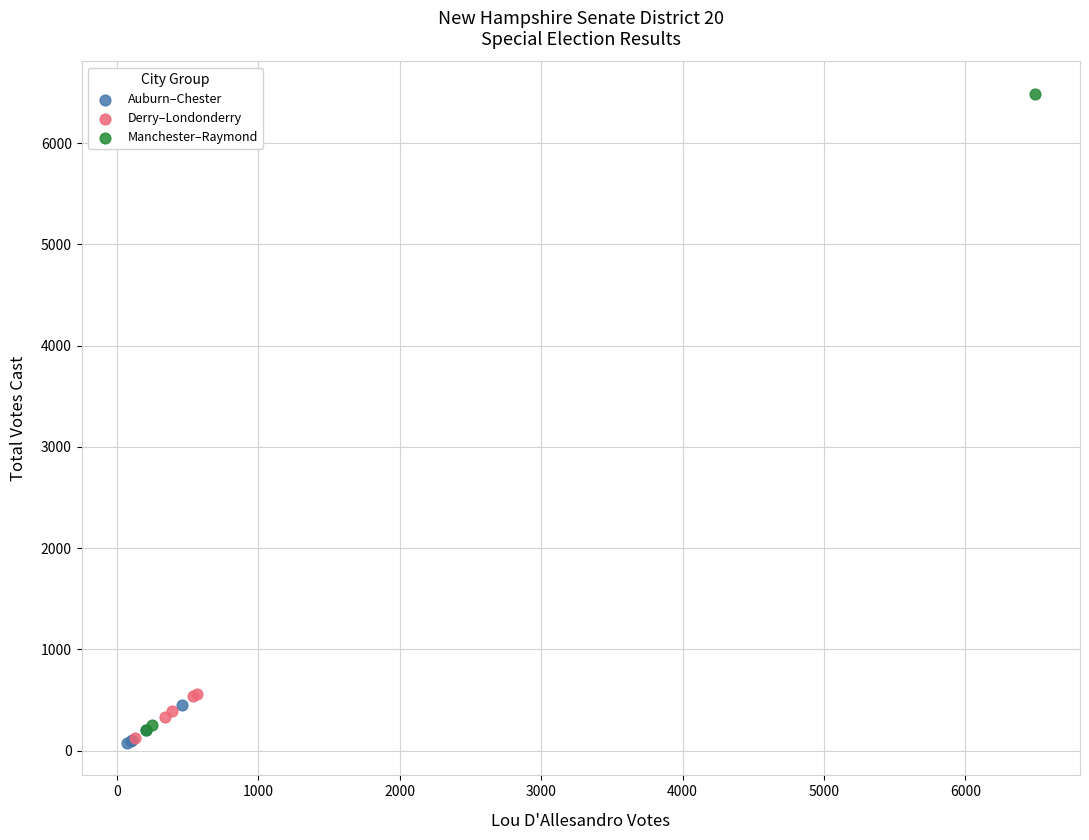

Which series has the widest spread of Y values?

Manchester–Raymond